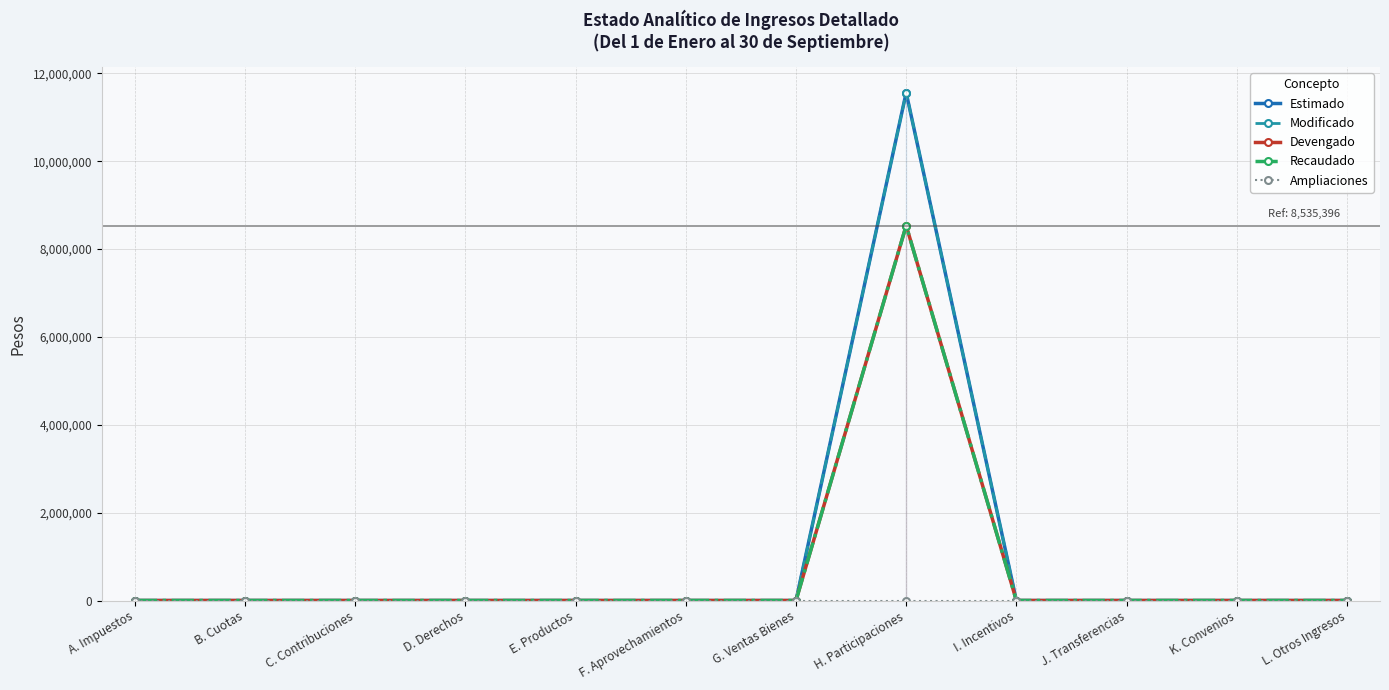

Which category has the lowest value in the Recaudado series?

A. Impuestos